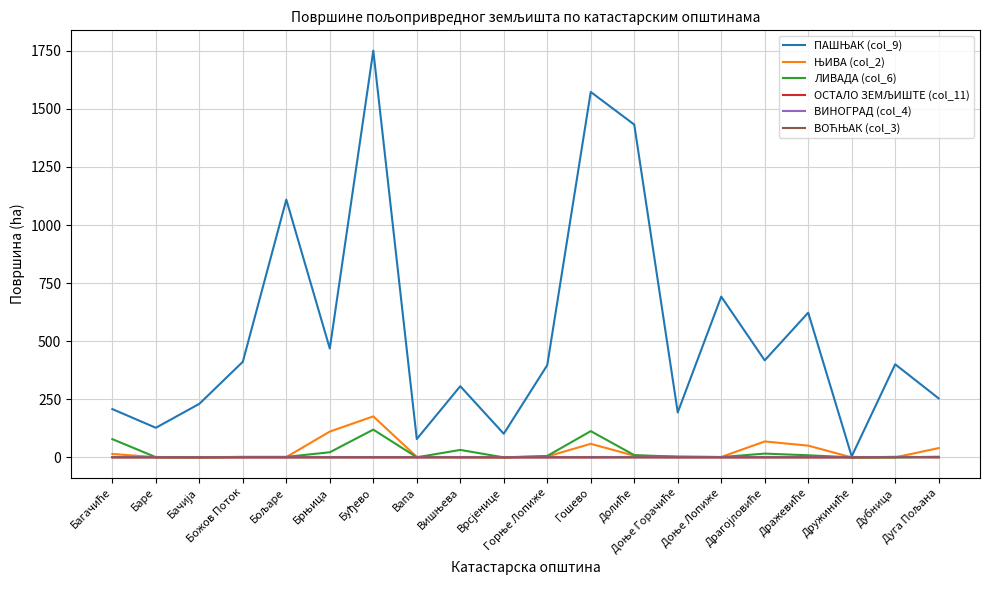

What is the maximum value shown in the chart?

1750.5